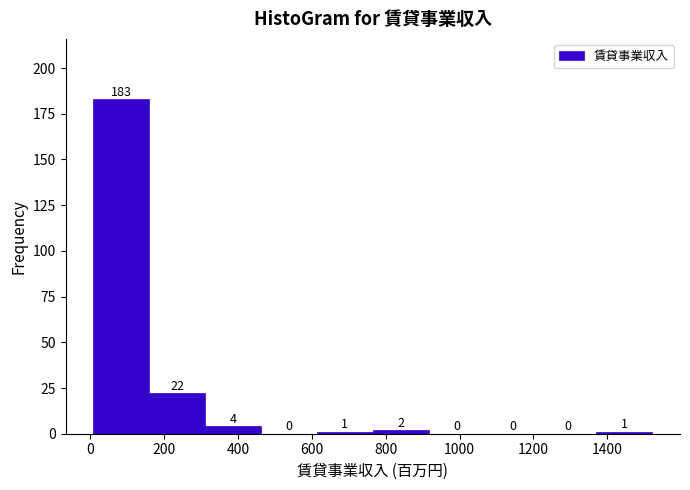

Reading left to right, list every bar in this chart as the range it spans on the x-axis followed by its height. The bar edges are not printed on the chart, so give them approximately, as read against the axis.

0 to 160: 183
160 to 320: 22
320 to 460: 4
460 to 620: 0
620 to 760: 1
760 to 920: 2
920 to 1060: 0
1060 to 1220: 0
1220 to 1360: 0
1360 to 1520: 1